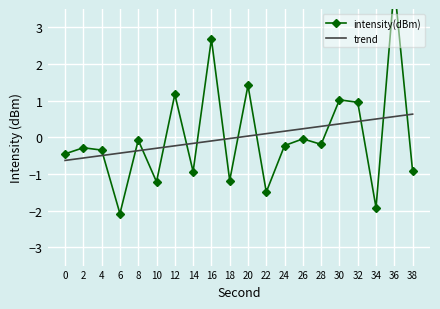

How many times do trend and intensity(dBm) cross each other?

13